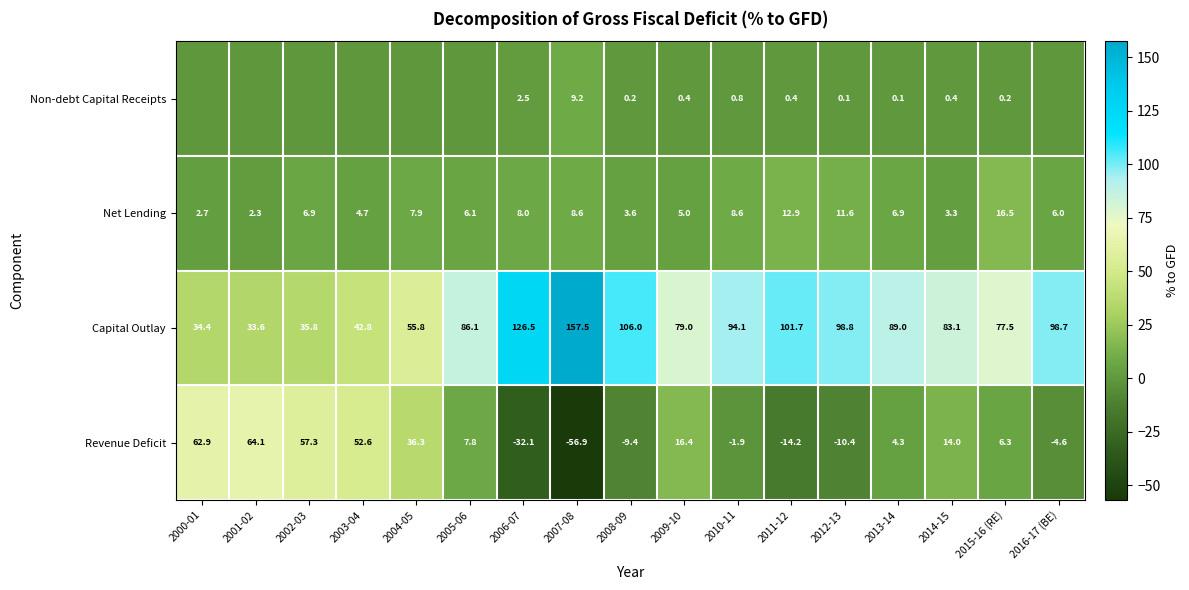

Rank the series at 2010-11 from lowest to highest value.

Revenue Deficit, Non-debt Capital Receipts, Net Lending, Capital Outlay